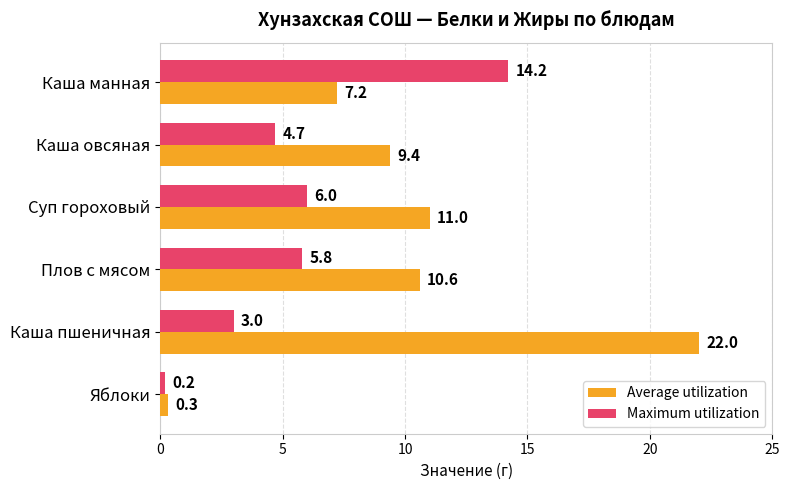

How many values in the Maximum utilization series exceed 5?

3